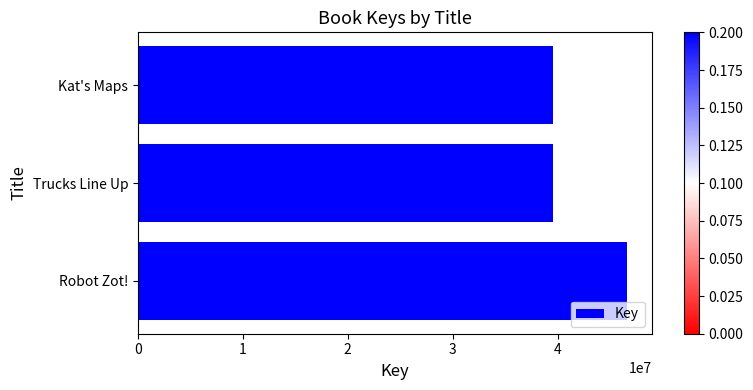

What is the sum of all values?

125743497